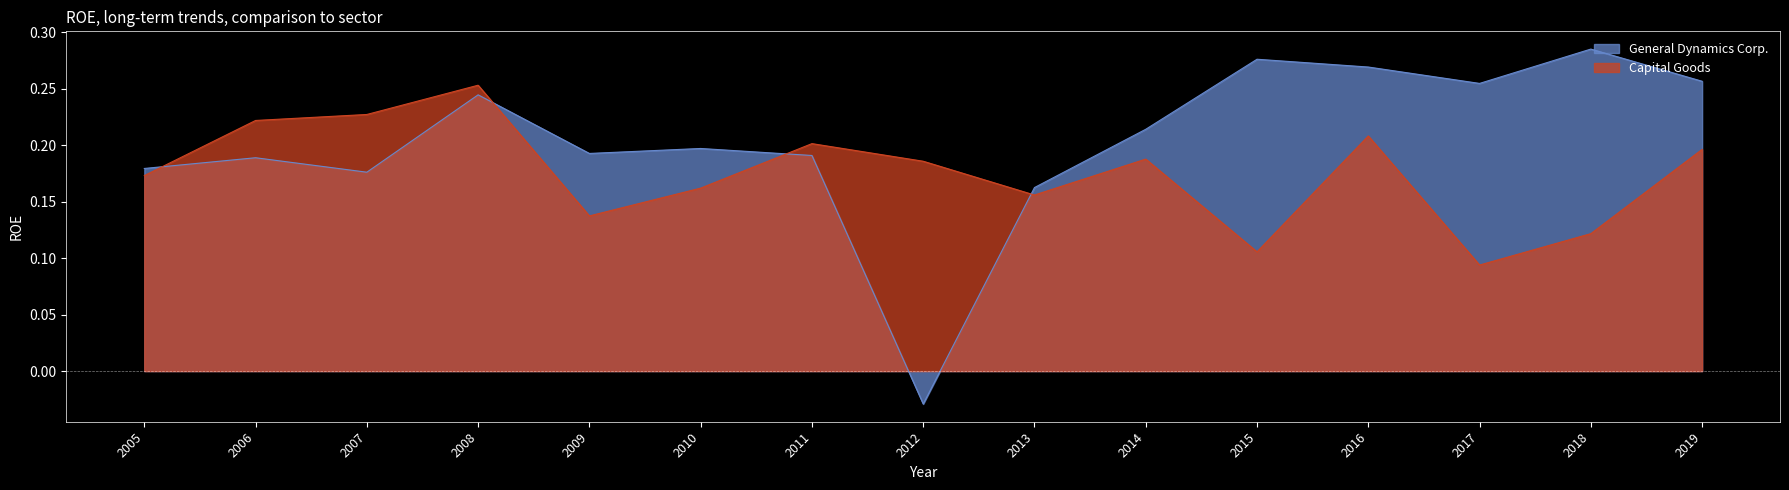

How many positive values does the General Dynamics Corp. series have?

14